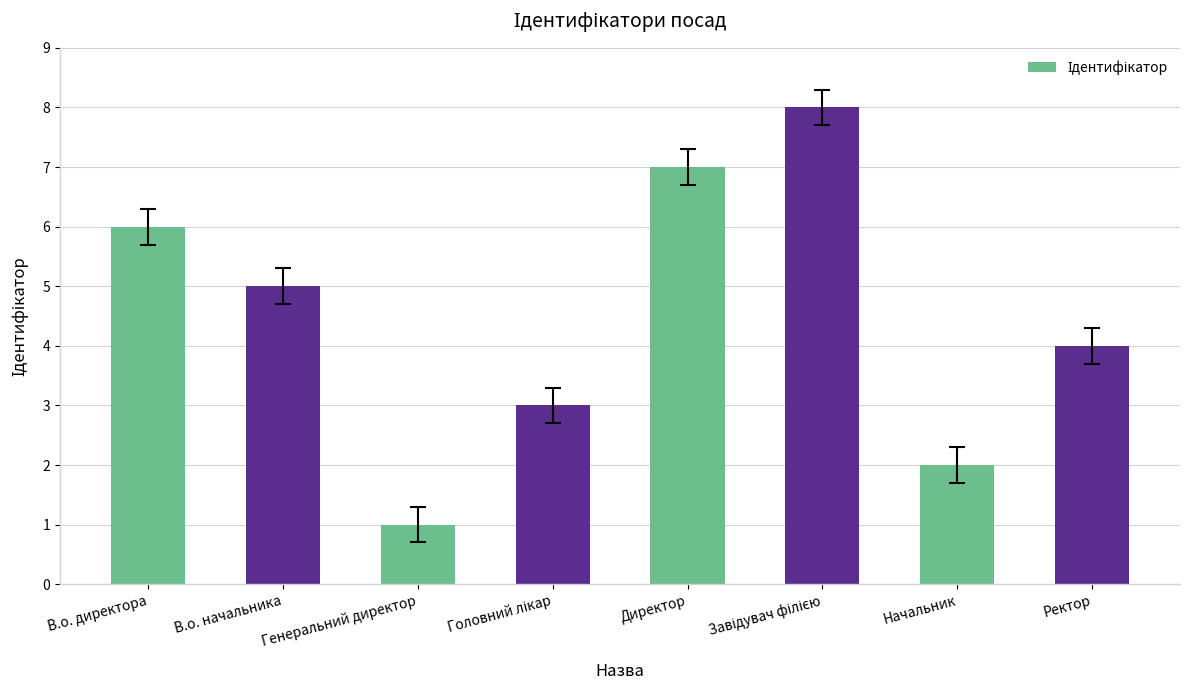

Where is the data nearest to the value 4?

Ректор